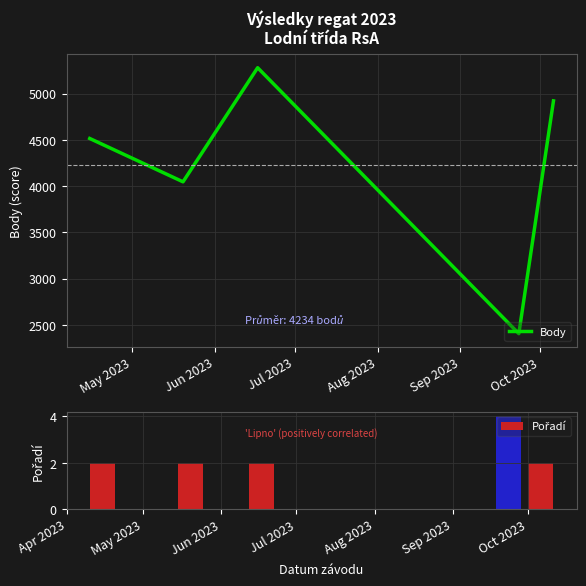

Which series changed the most between Jun 2023 and Aug 2023?

Body